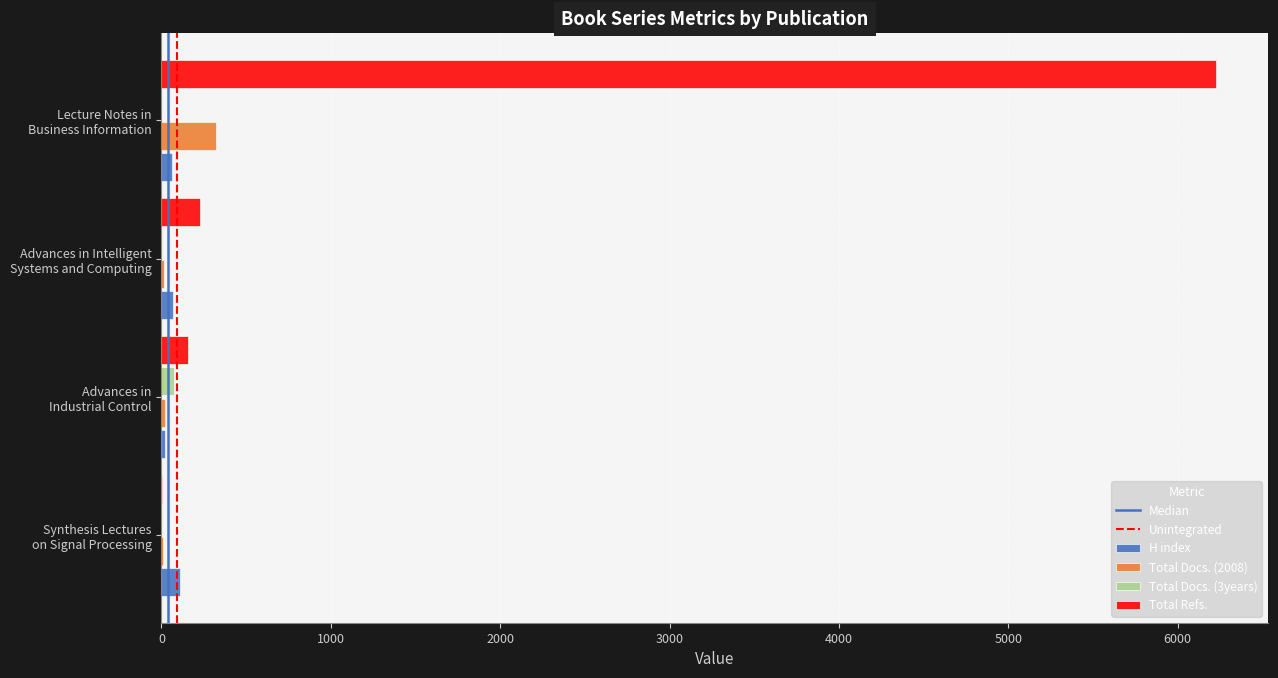

Which series has the largest total across all categories?

Total Refs.